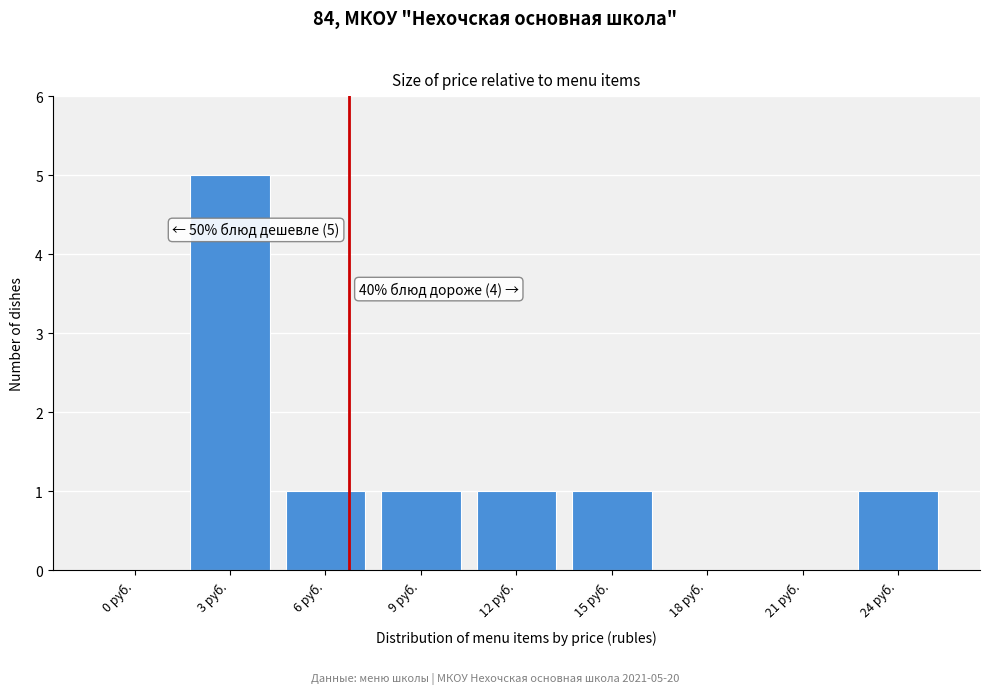

Reading right to left, what are all the values shown in this chart?

24 руб.=1	21 руб.=0	18 руб.=0	15 руб.=1	12 руб.=1	9 руб.=1	6 руб.=1	3 руб.=5	0 руб.=0